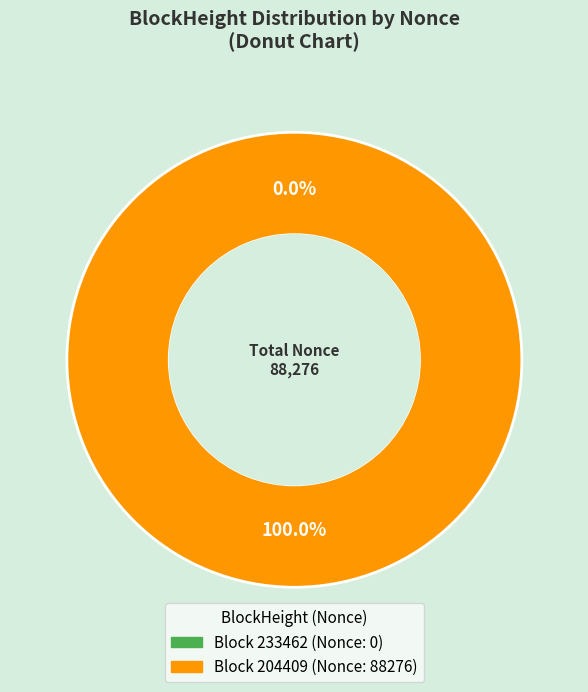

What is the smallest slice in the pie chart?

233462